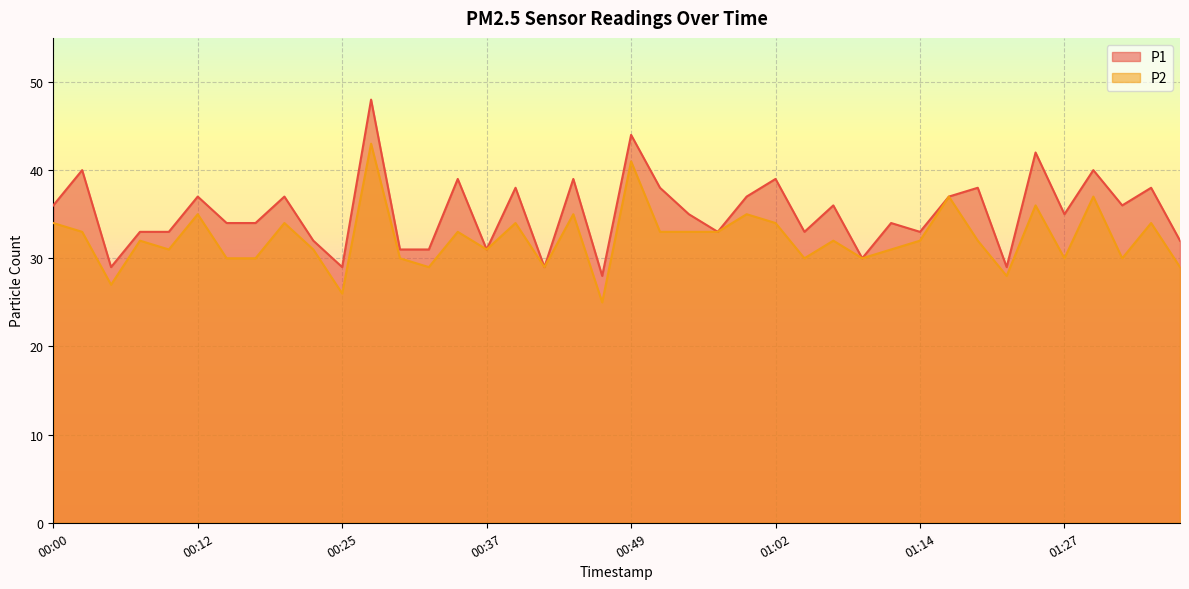

How many values in the P2 series are below 32?

18